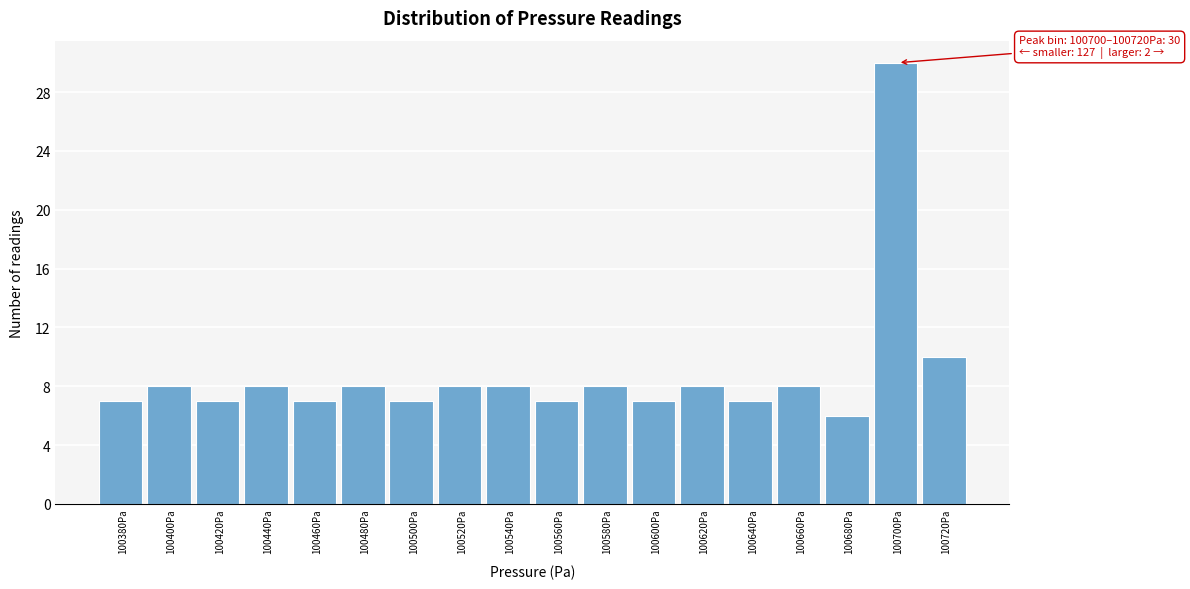

Reading left to right, list all the values displayed in this chart.

7	8	7	8	7	8	7	8	8	7	8	7	8	7	8	6	30	10